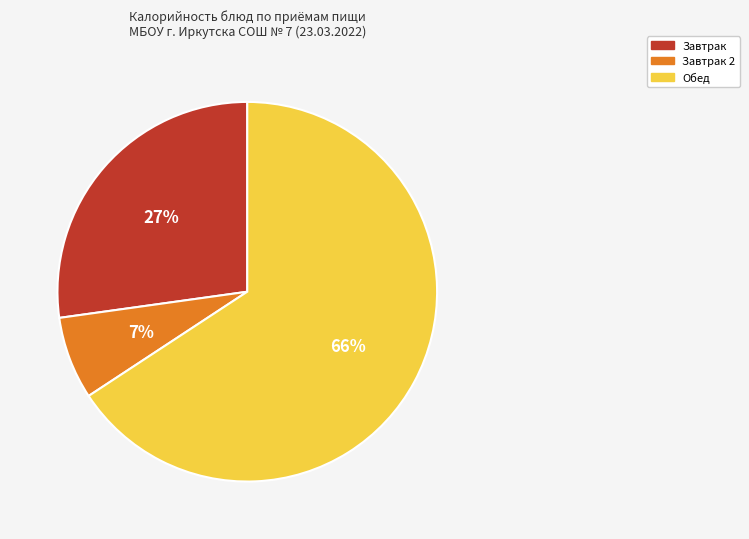

To the nearest percent, what is the difference between the largest and smallest slice percentages?

59%